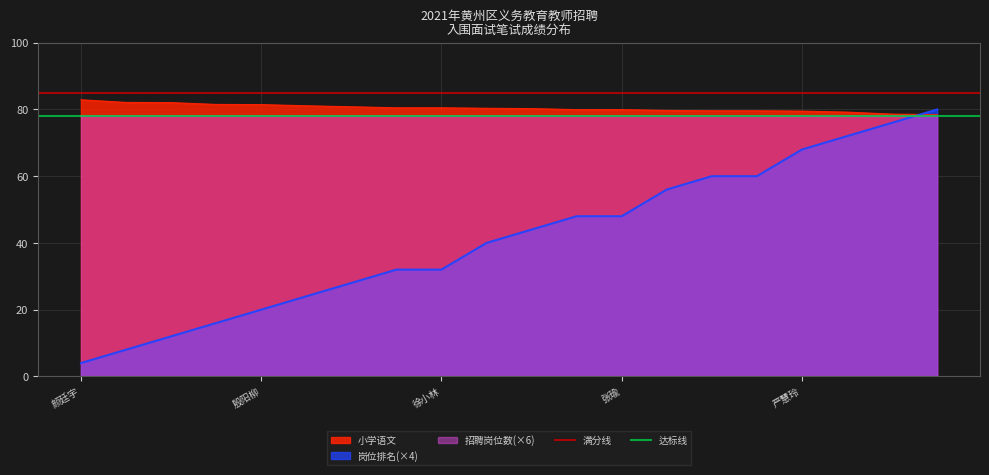

True or false: 岗位排名(×4) has a value of 4.0 at 颜廷宇.

True